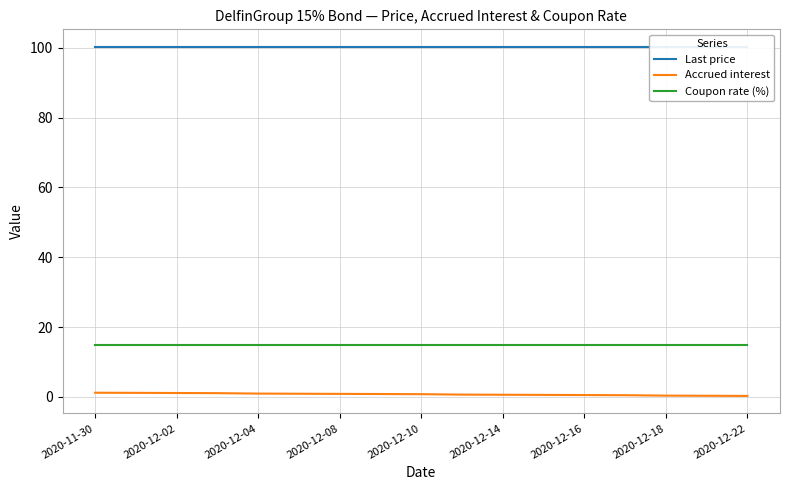

True or false: Coupon rate (%) and Accrued interest cross at least once.

False